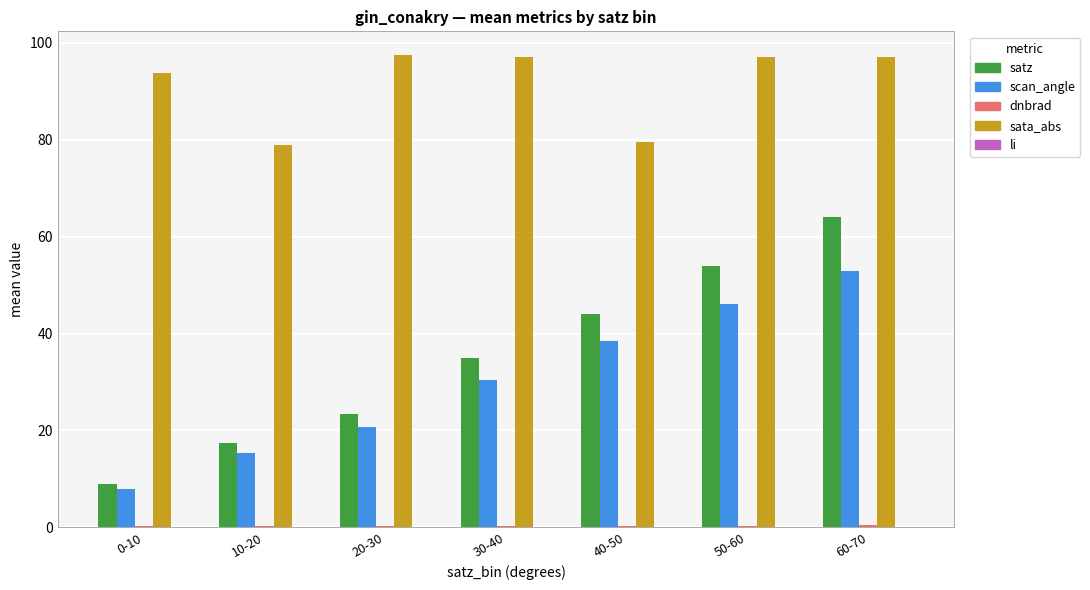

What is the highest value of the satz series?

64.0